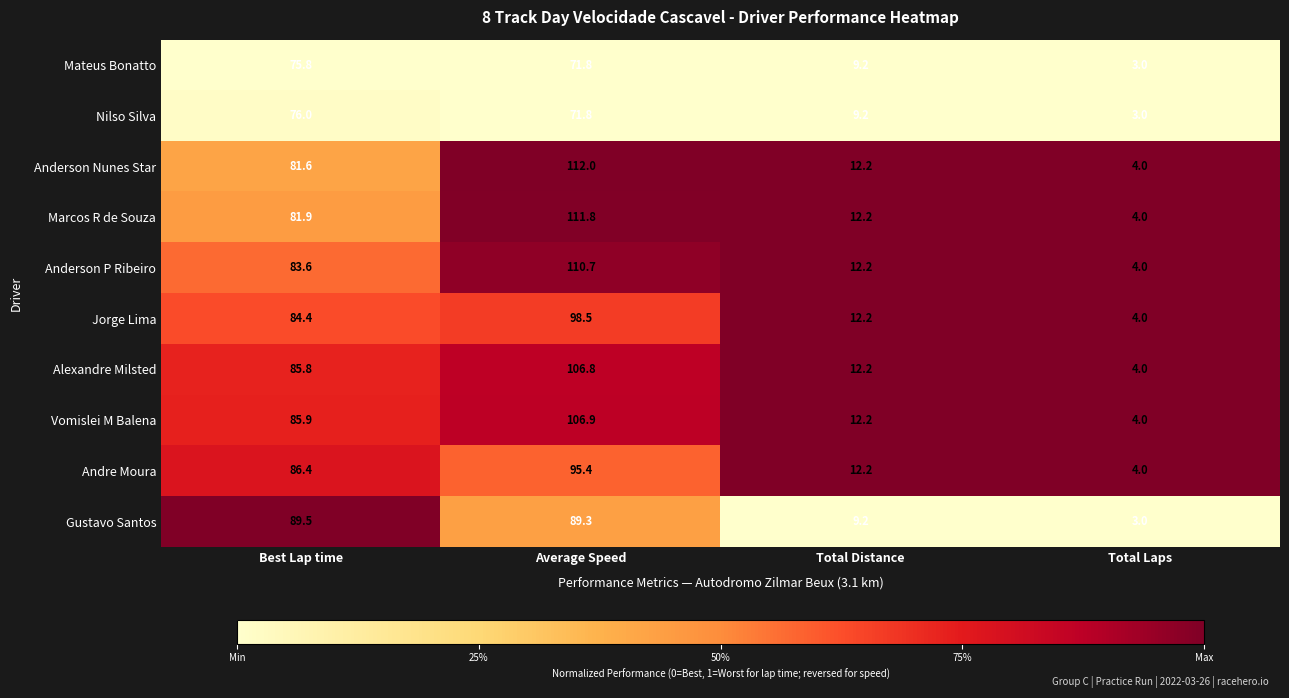

What is the sum of the Nilso Silva values at Total Distance and Total Laps?

12.2